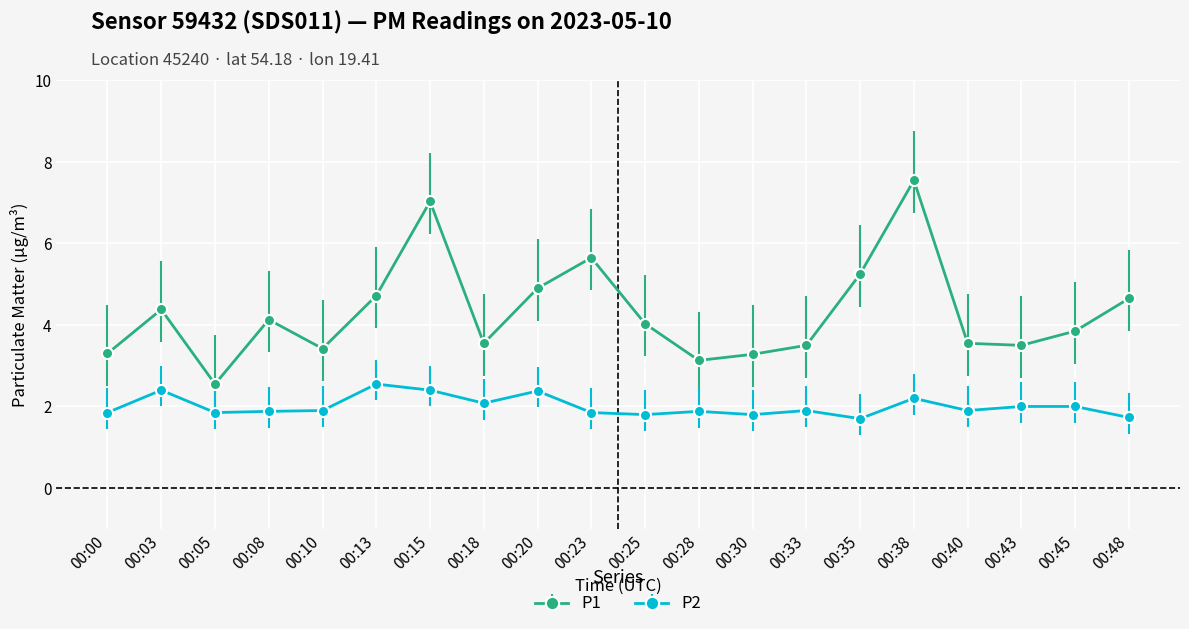

How many interior local valleys does the P1 series have?

5